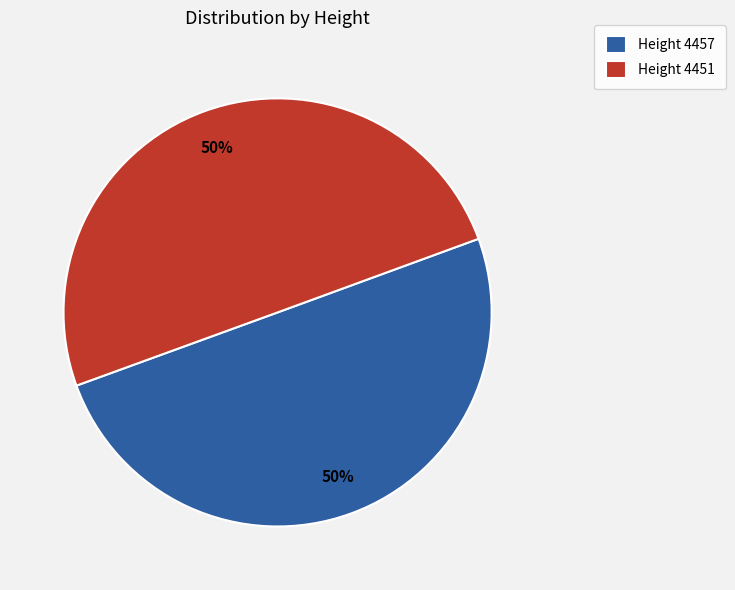

How many slices are in this pie chart?

2